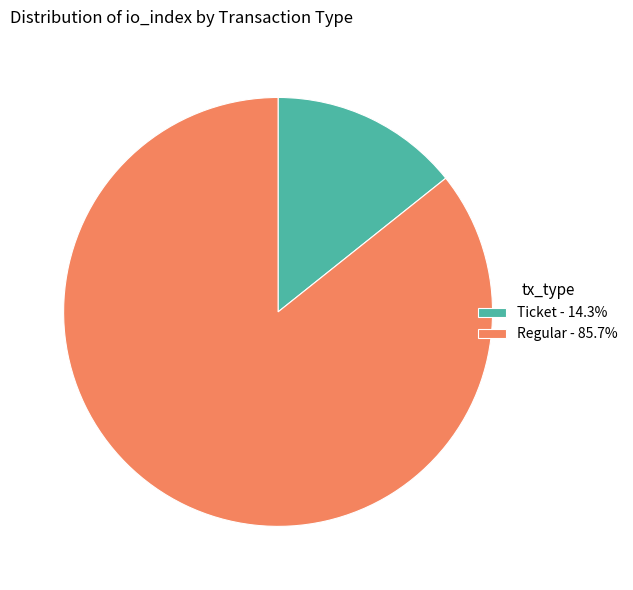

Is there any slice that represents more than half of the pie?

Yes